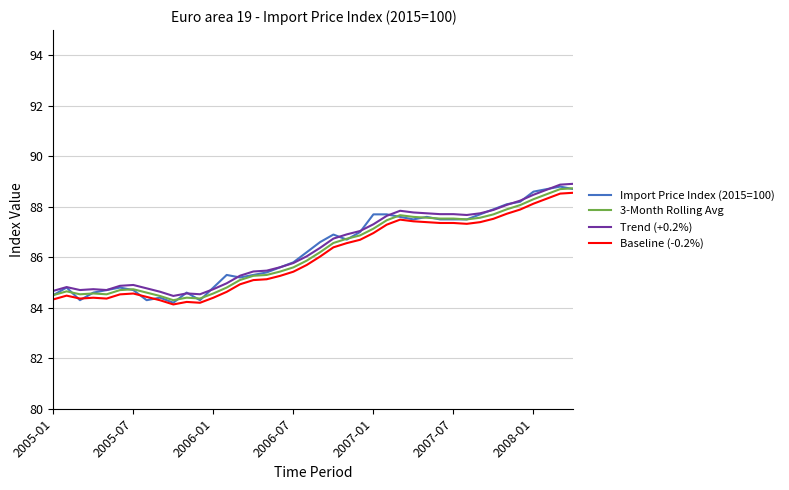

True or false: 3-Month Rolling Avg and Trend (+0.2%) cross at least once.

False